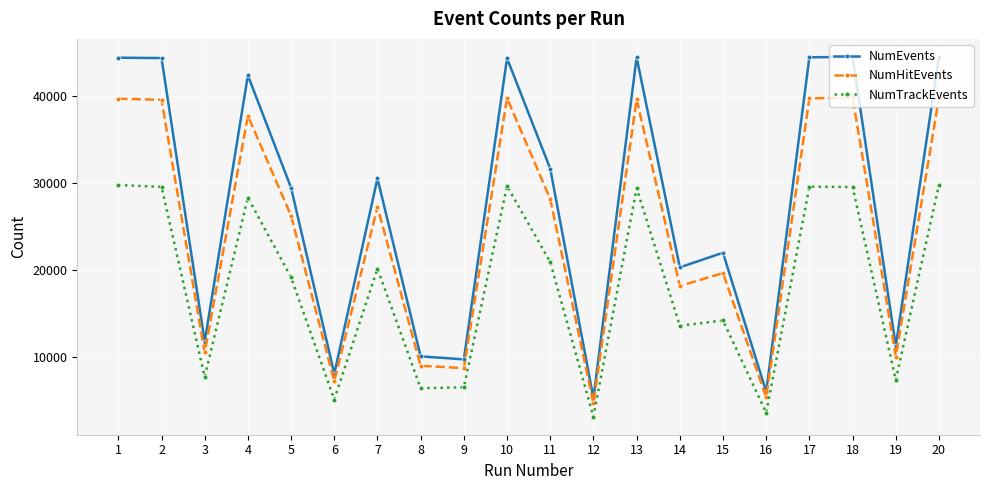

True or false: NumEvents and NumTrackEvents intersect in this chart.

False